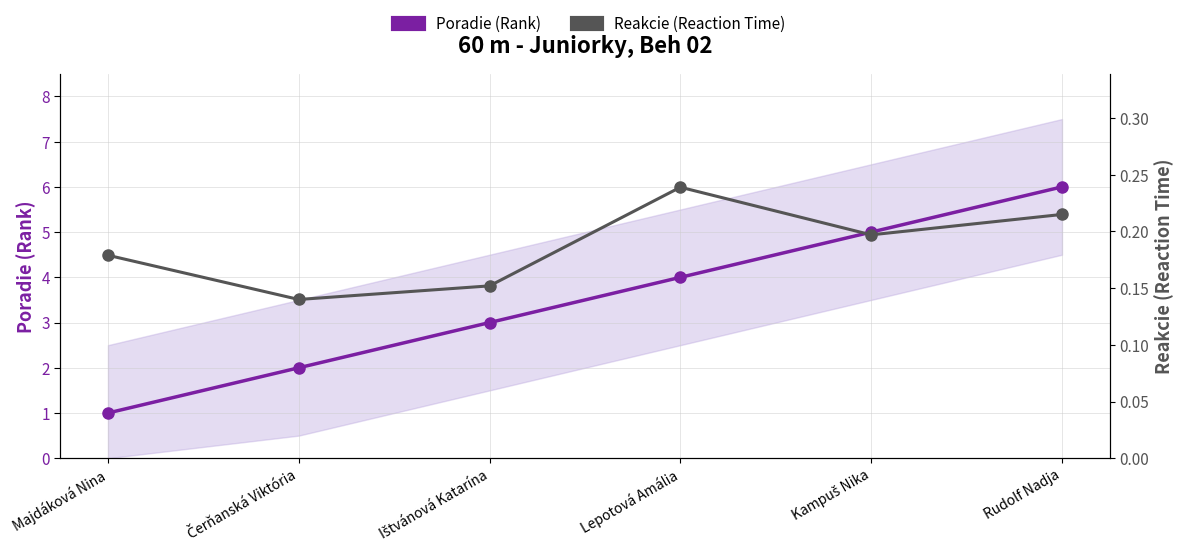

Reading right to left, what are all the values shown in this chart?

Poradie (Rank): Rudolf Nadja=6.0	Kampuš Nika=5.0	Lepotová Amália=4.0	Ištvánová Katarína=3.0	Čerňanská Viktória=2.0	Majdáková Nina=1.0
Reakcie (Reaction Time): Rudolf Nadja=0.2	Kampuš Nika=0.2	Lepotová Amália=0.2	Ištvánová Katarína=0.2	Čerňanská Viktória=0.1	Majdáková Nina=0.2